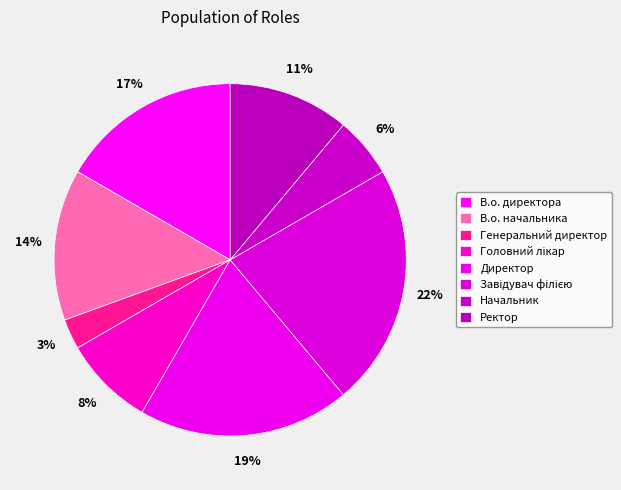

Do Головний лікар and Ректор together represent more than half of the pie?

No